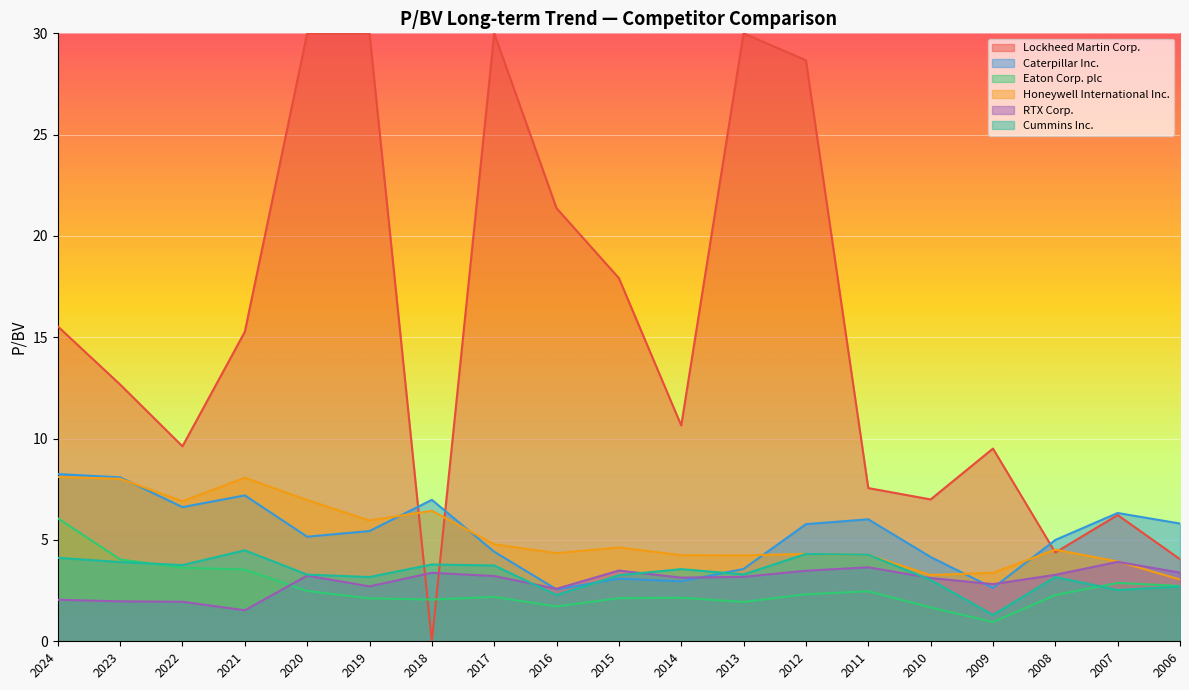

Which category has the highest value in the RTX Corp. series?

2007